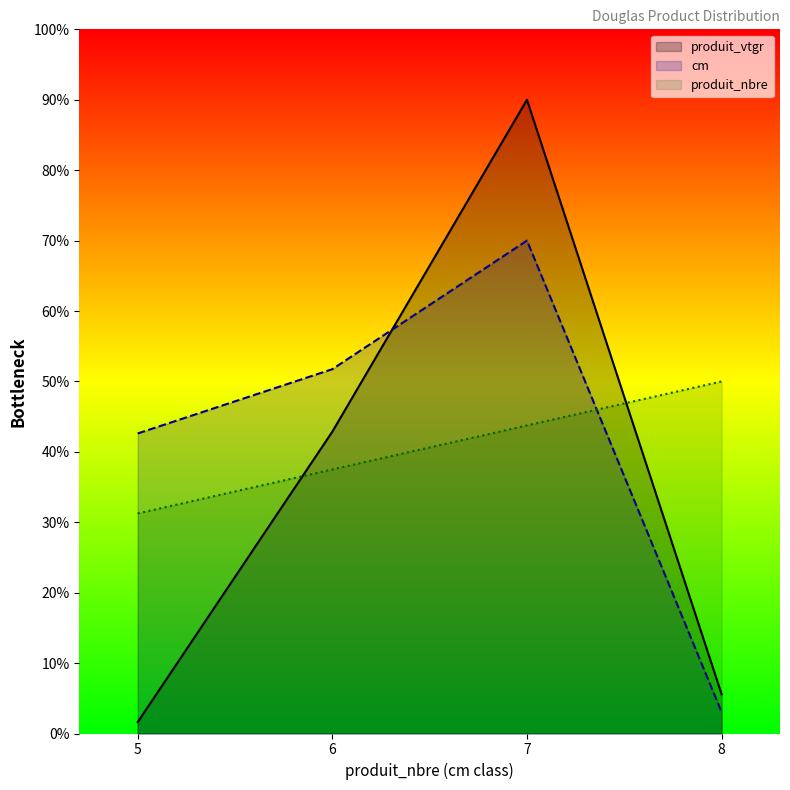

Is it true that produit_vtgr equals 90.0 at 7?

True